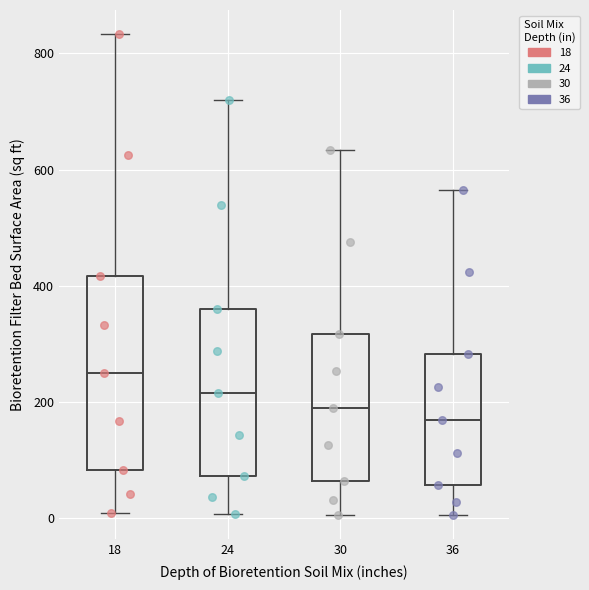

Comparing the boxes themselves (not the whiskers), which one is the tallest?

18